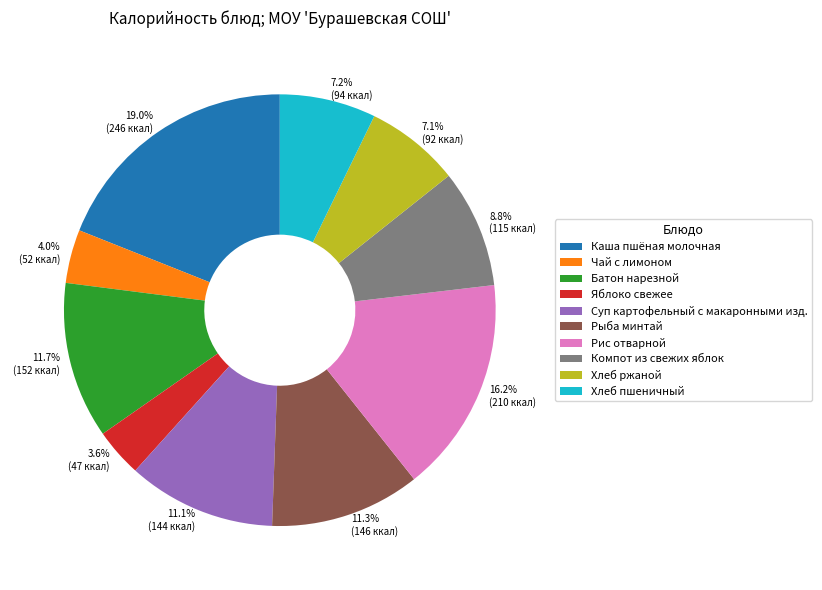

What percentage is NOT represented by Рыба минтай?

88.7%